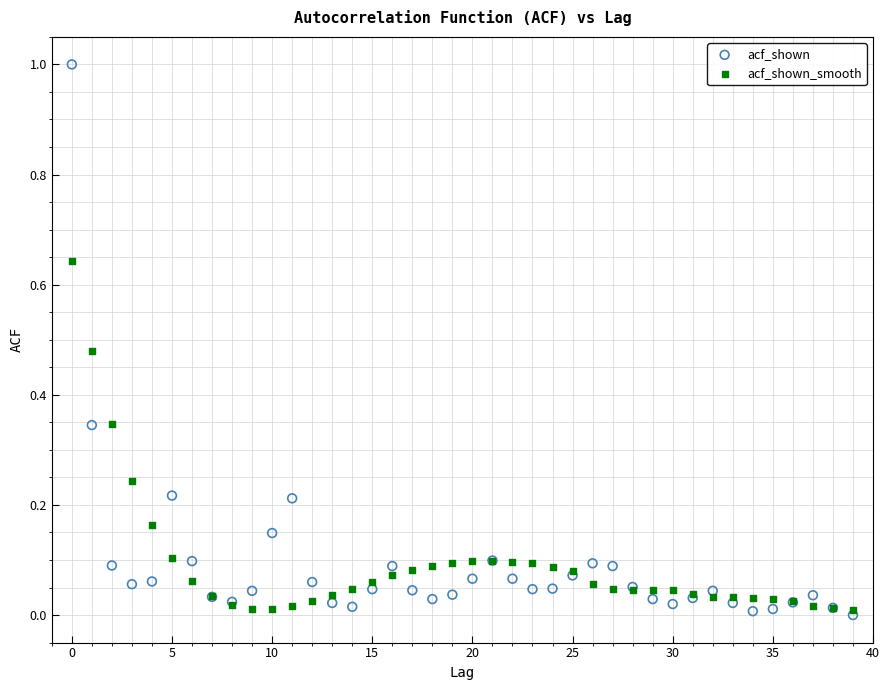

Which series reaches the minimum Y coordinate?

acf_shown